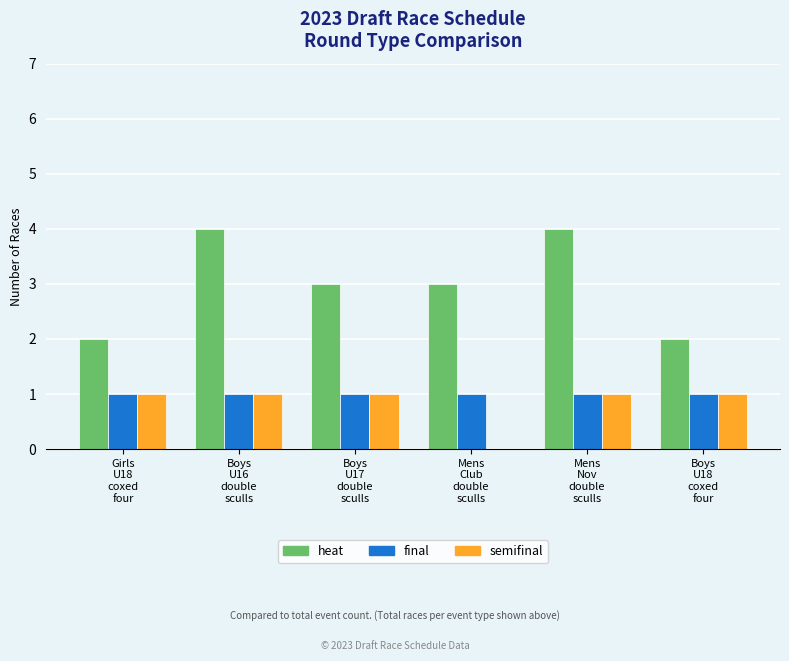

What is the highest value of the heat series?

4